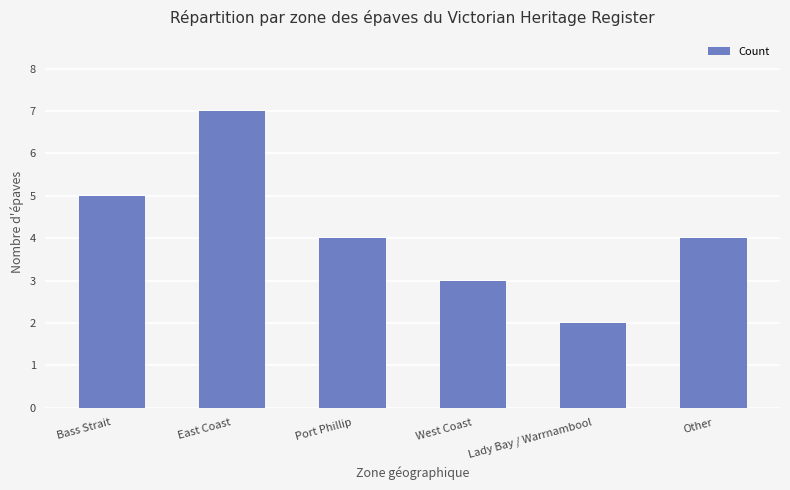

Read the value at Bass Strait.

5